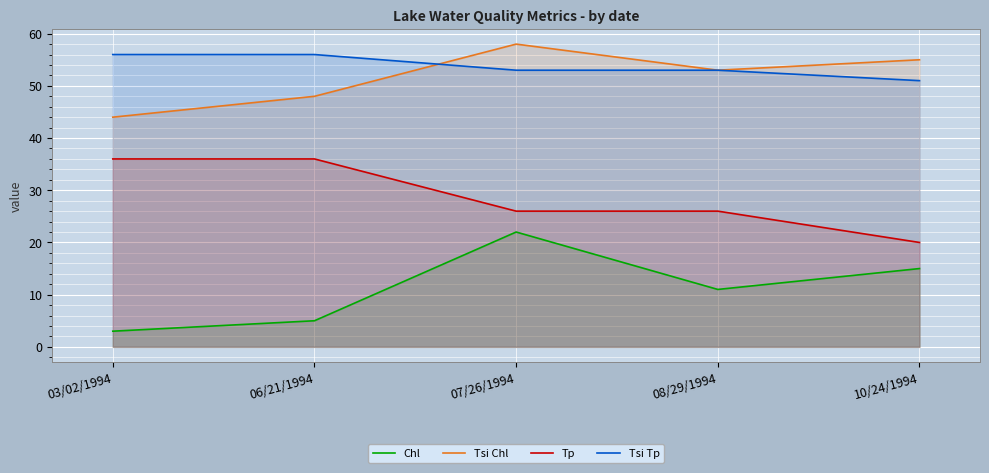

What is the label of the 4th point from the left?

08/29/1994